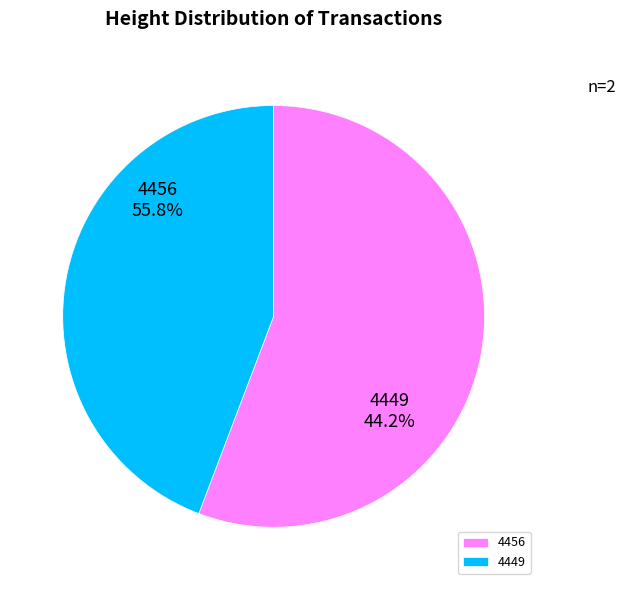

How many slices are in this pie chart?

2